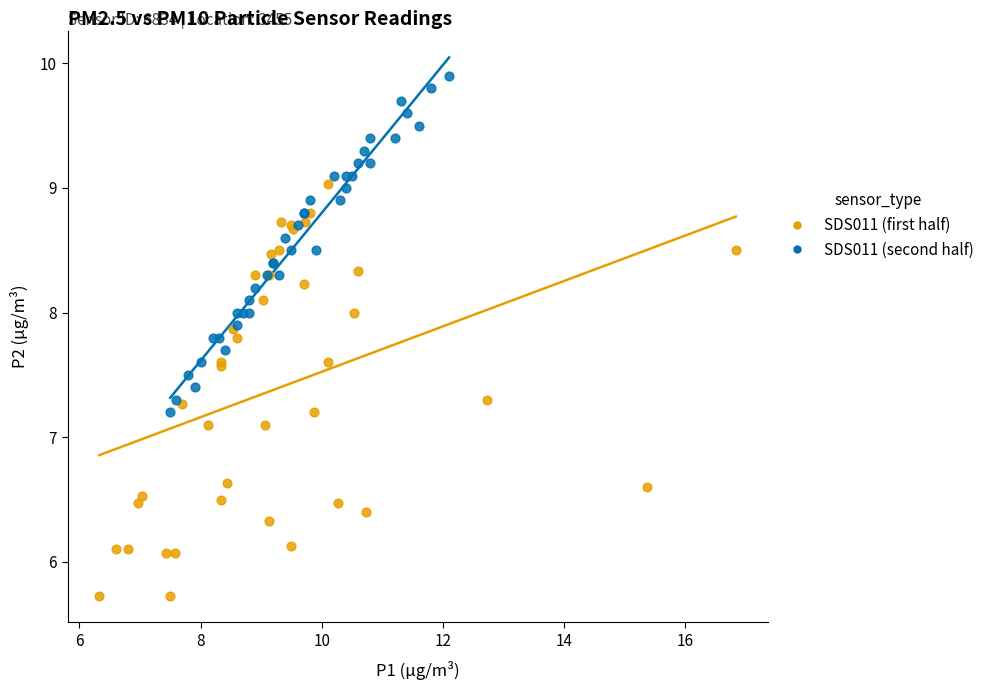

Which series contains the highest Y value?

SDS011 (second half)